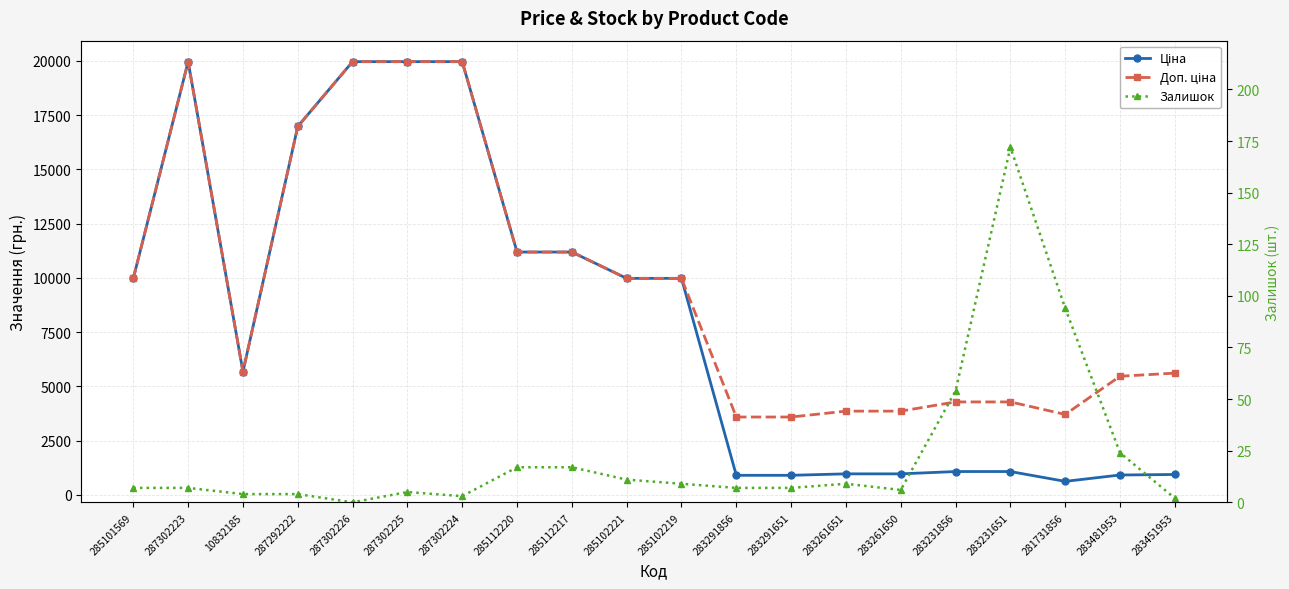

How many lines are shown in the chart?

3